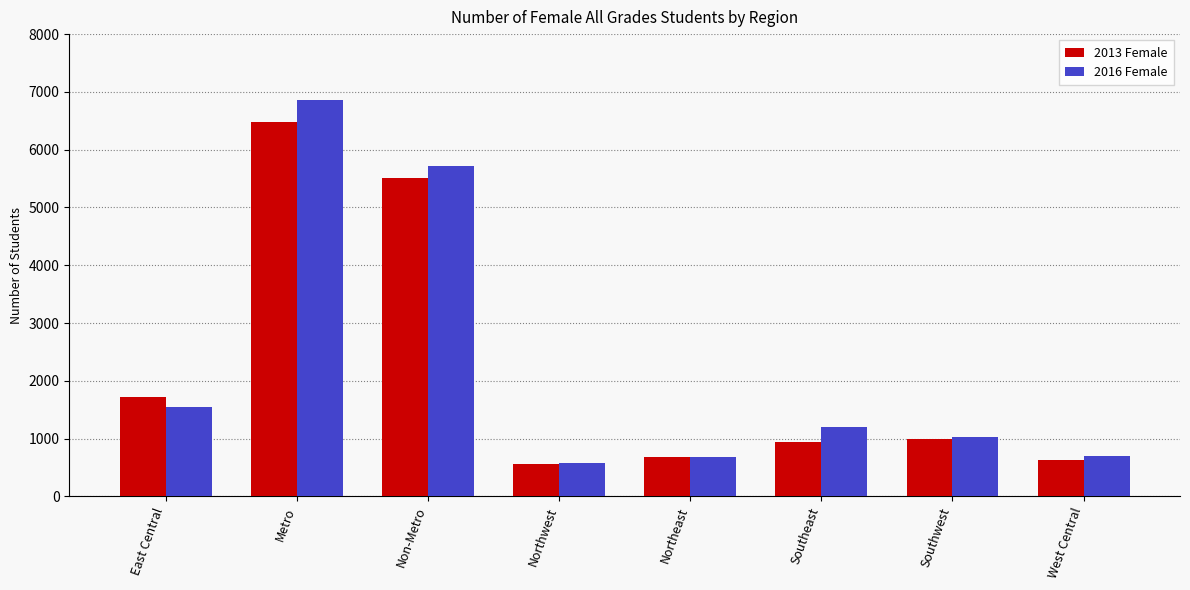

What is the highest value of the 2016 Female series?

6856